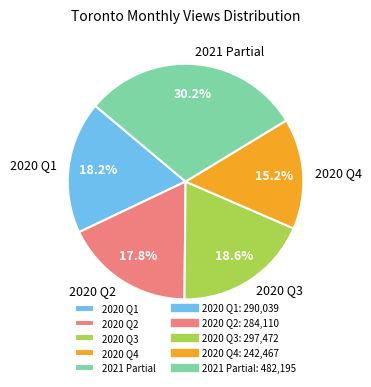

Does any single category account for the majority?

No